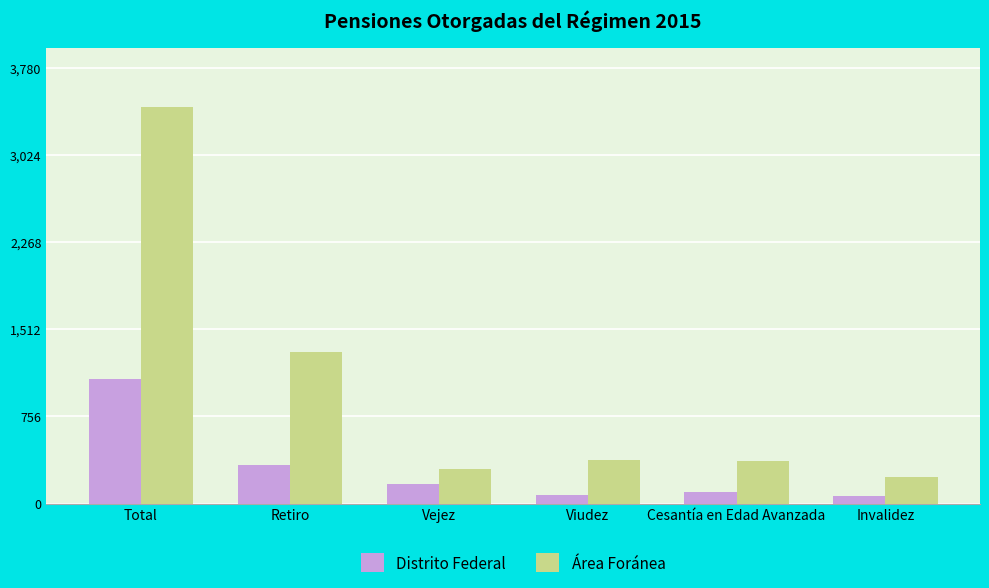

Count the number of categories in the chart.

6